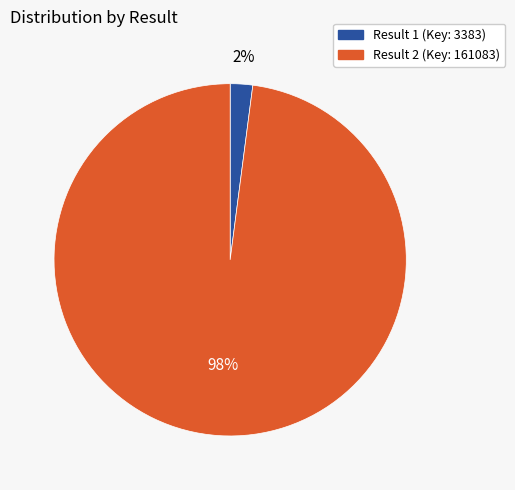

To the nearest percent, what is the difference between the largest and smallest slice percentages?

96%